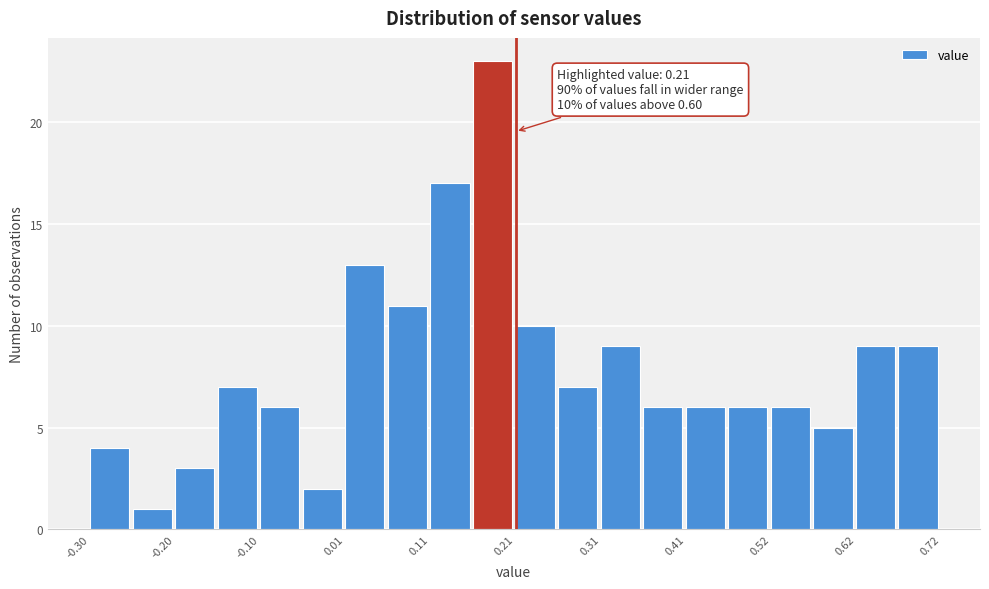

Around what value on the x-axis is the tallest bar? Give the approximate position of its centre, as read against the axis.

0.18